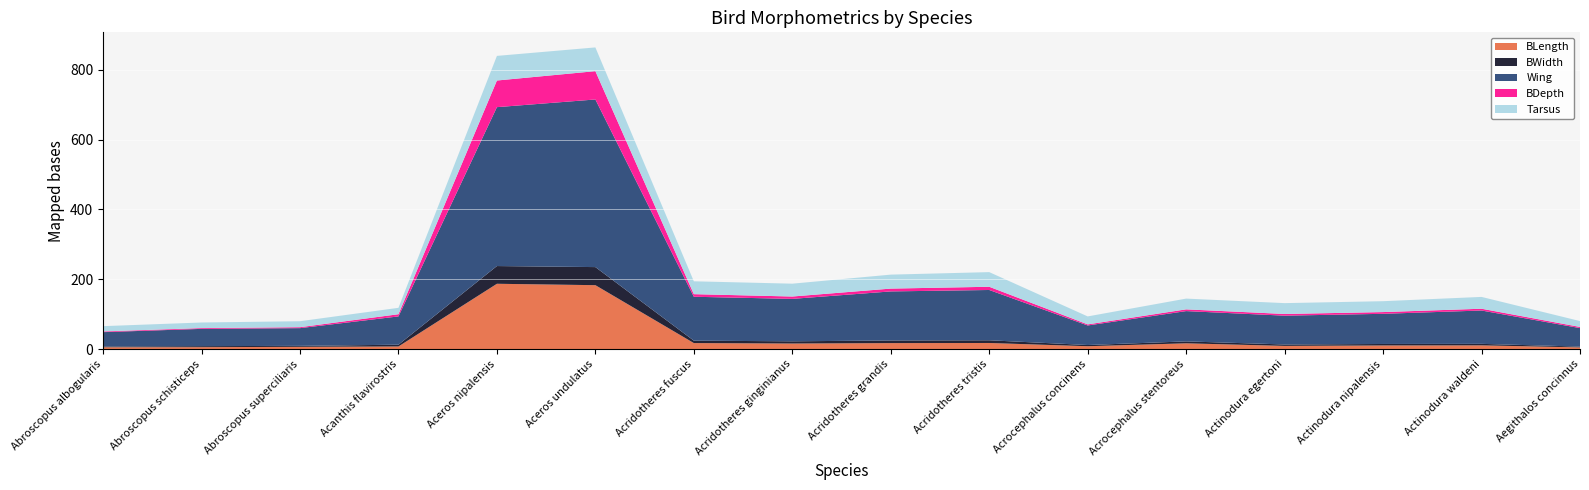

Reading left to right, transcribe all the data shown in this chart.

BLength: 5.3	5.5	6.5	7.5	187.0	183.0	17.2	15.9	17.1	17.5	8.2	16.5	9.1	10.4	10.7	4.8
BWidth: 2.2	2.9	2.7	5.1	50.8	51.8	6.9	6.4	7.5	7.8	3.4	5.5	4.1	4.2	4.3	2.2
Wing: 41.0	49.5	50.8	81.0	455.0	480.0	125.8	121.5	140.5	144.0	56.0	86.8	82.5	86.4	95.5	53.0
BDepth: 2.0	2.2	2.7	6.2	76.3	81.1	7.4	6.7	8.1	9.2	3.1	5.0	4.8	5.0	5.1	3.3
Tarsus: 15.2	16.0	17.1	18.4	70.5	68.0	36.8	36.8	40.0	41.9	22.8	30.8	31.1	31.2	33.9	16.8